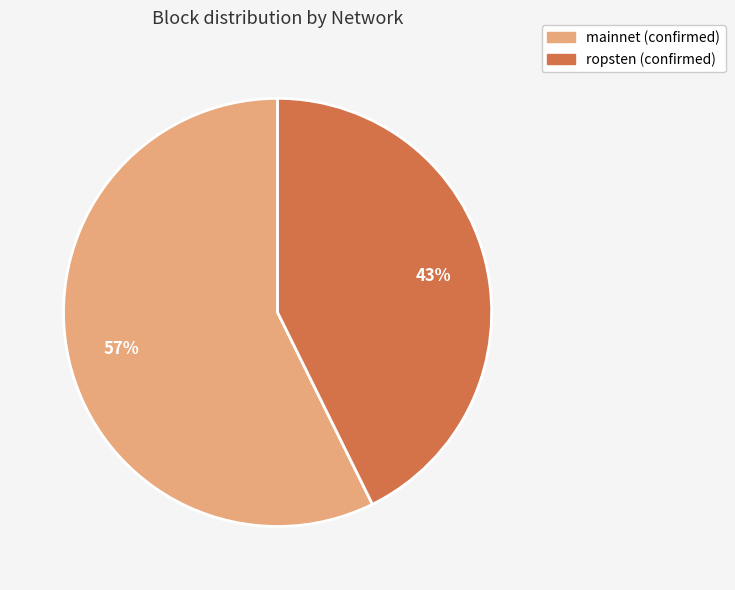

How many segments does this pie chart have?

2